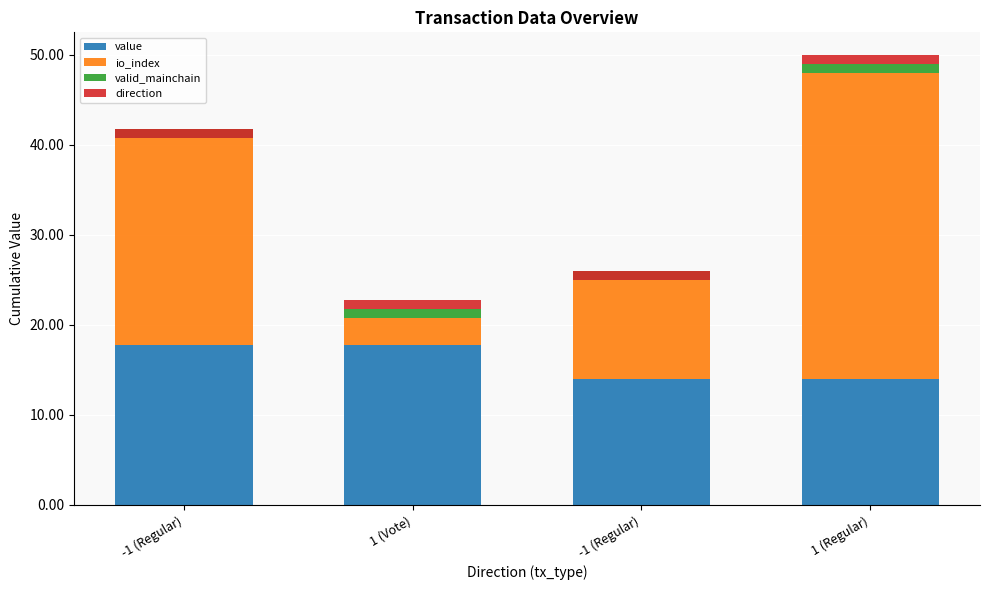

Rank the series by their maximum value, from lowest to highest.

valid_mainchain, direction, value, io_index